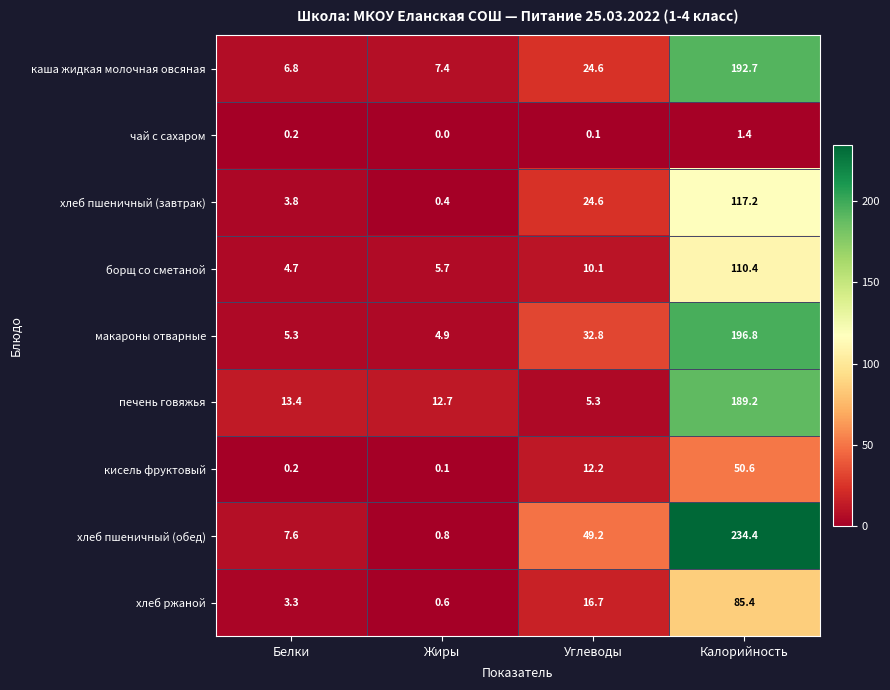

List the labels in order of хлеб пшеничный (завтрак) value, largest first.

Калорийность, Углеводы, Белки, Жиры